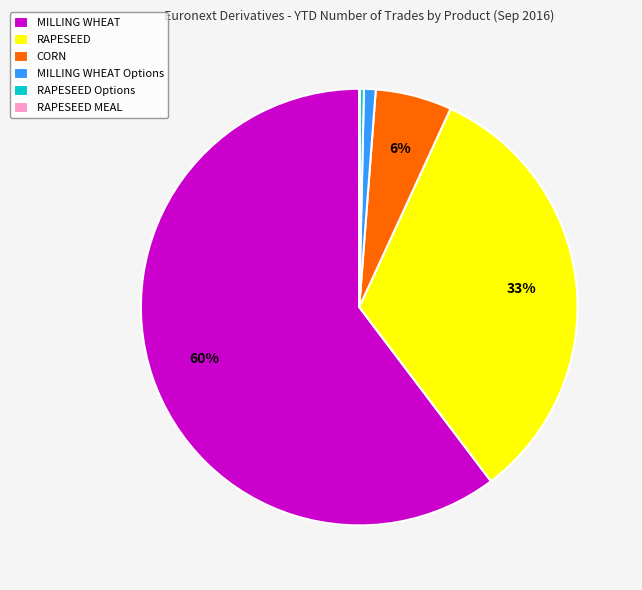

Which slice represents more than half of the pie?

MILLING WHEAT